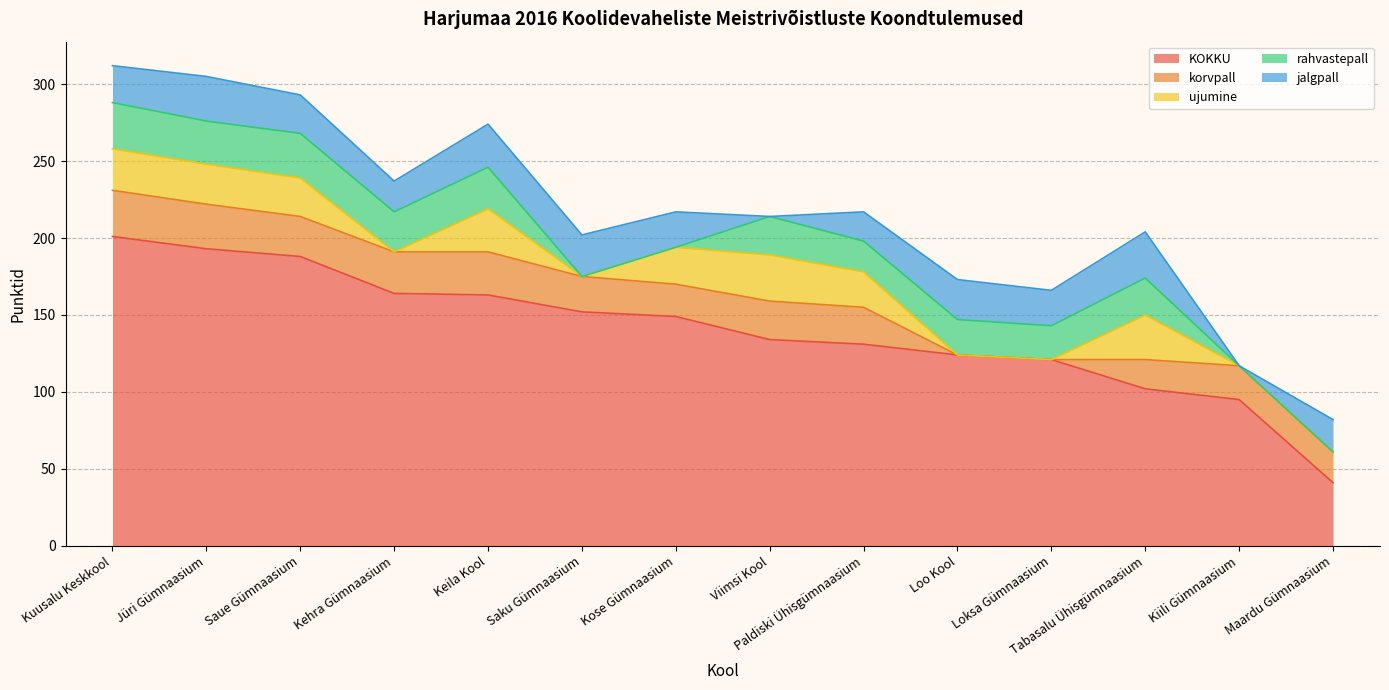

What are all the series names shown in the legend?

KOKKU, korvpall, ujumine, rahvastepall, jalgpall